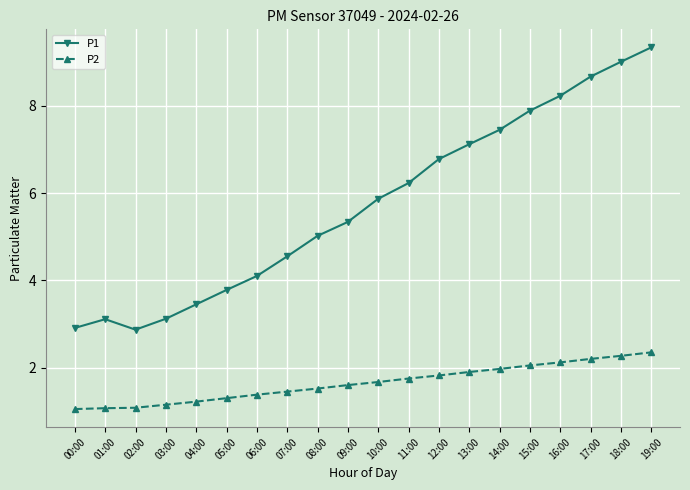

What is the value of the P1 point at the 7th from the left?

4.1